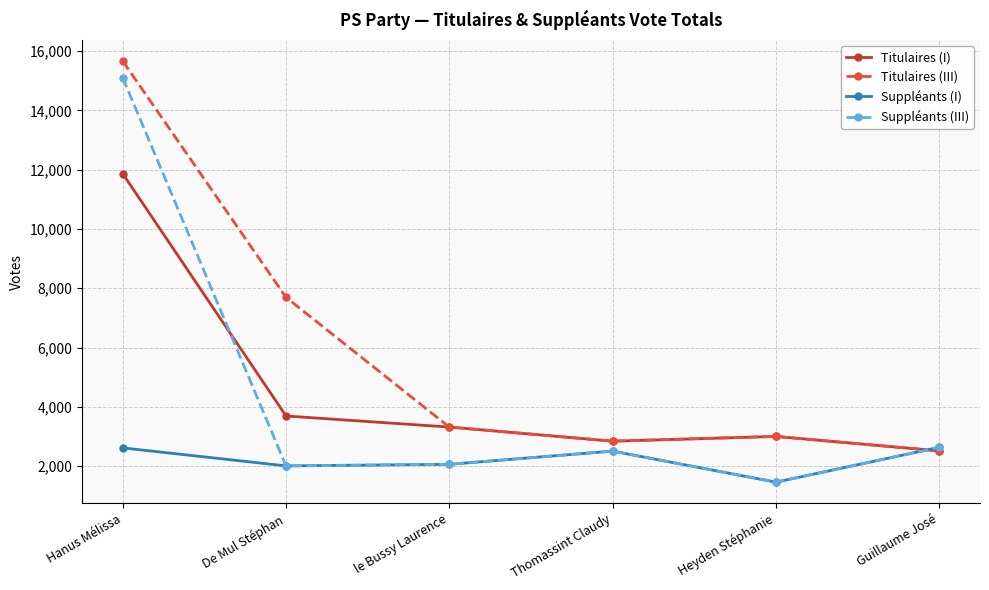

True or false: Titulaires (I) has more than 1 interior local peaks.

False